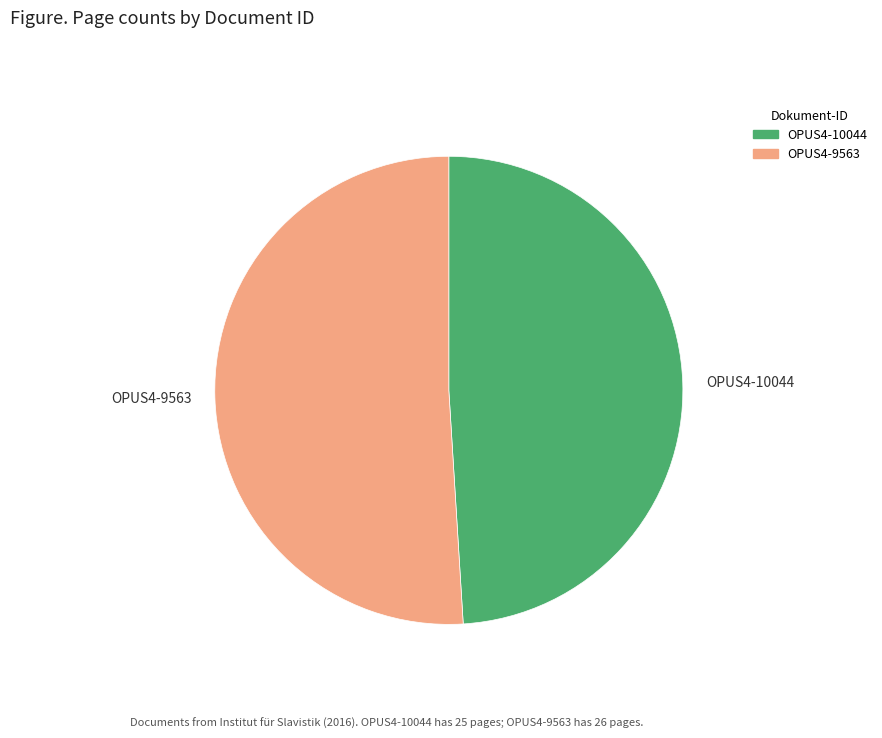

Do OPUS4-9563 and OPUS4-10044 together represent more than half of the pie?

Yes